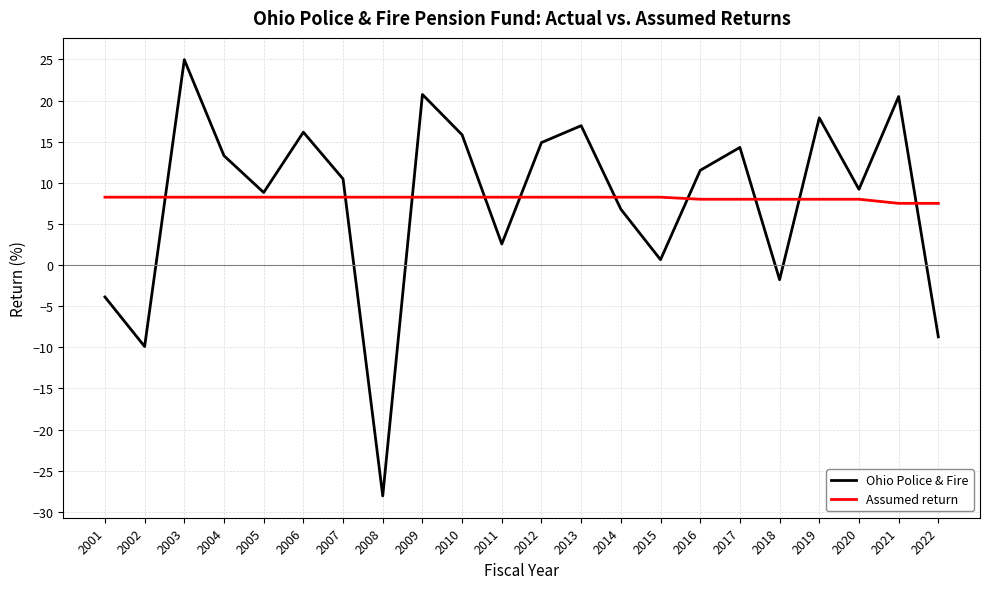

Where does the Assumed return series first go above 8?

2001